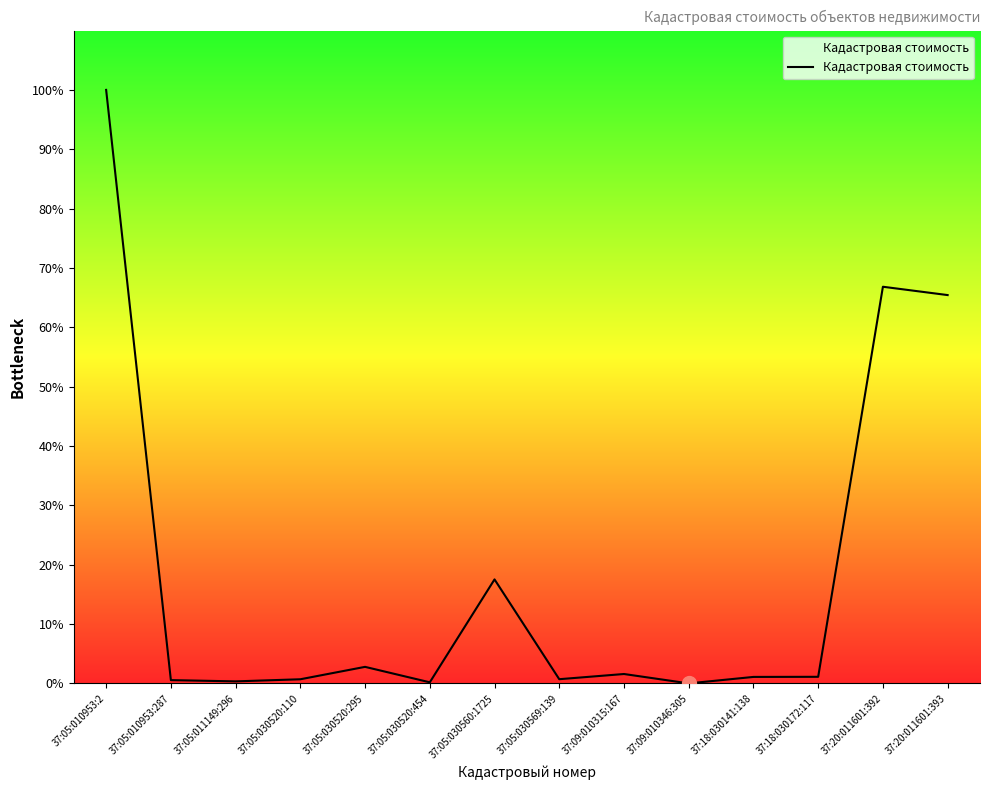

Reading right to left, what are all the values shown in this chart?

37:20:011601:393=4208126.2	37:20:011601:392=4298402.3	37:18:030172:117=71410.0	37:18:030141:138=70212.5	37:09:010346:305=75.2	37:09:010315:167=101802.4	37:05:030569:139=45504.0	37:05:030560:1725=1126893.6	37:05:030520:454=11817.5	37:05:030520:295=179196.2	37:05:030520:110=44809.5	37:05:011149:296=21963.2	37:05:010953:287=35560.1	37:05:010953:2=6431648.4